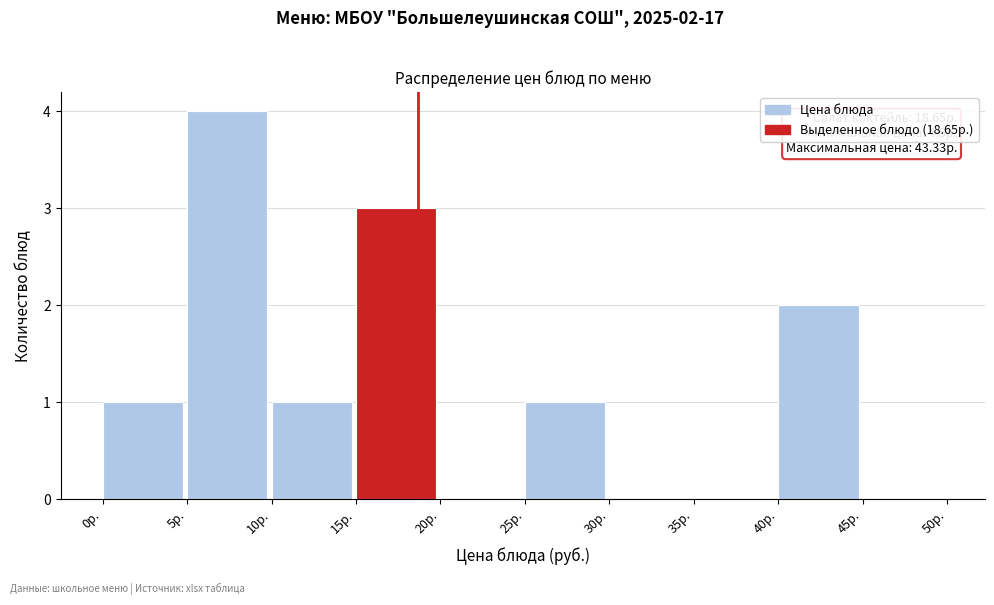

Over which range of the x-axis is the bar tallest?

5 to 10